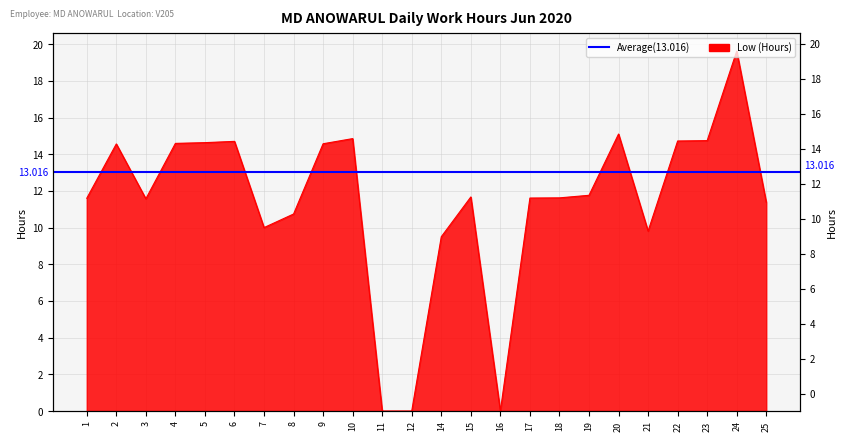

Where is the data nearest to the value 9?

14